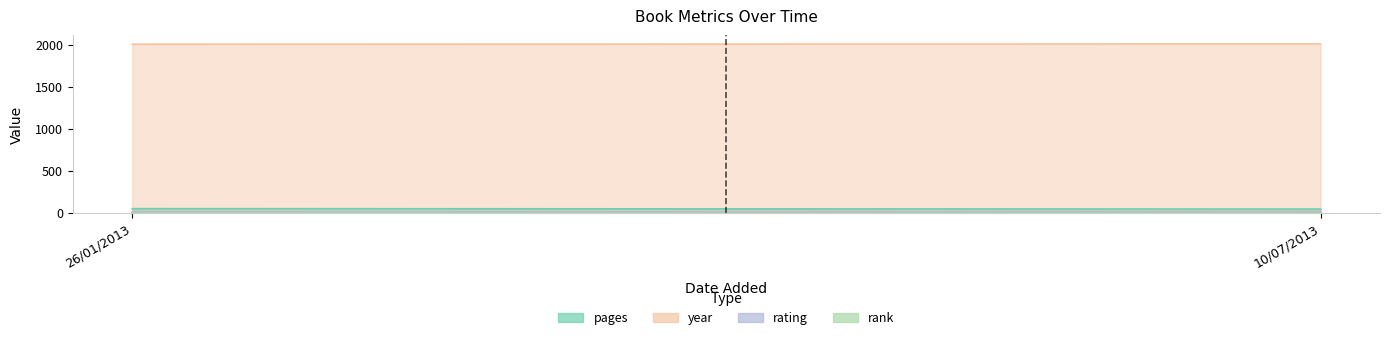

What is the sum of all rating values?

18